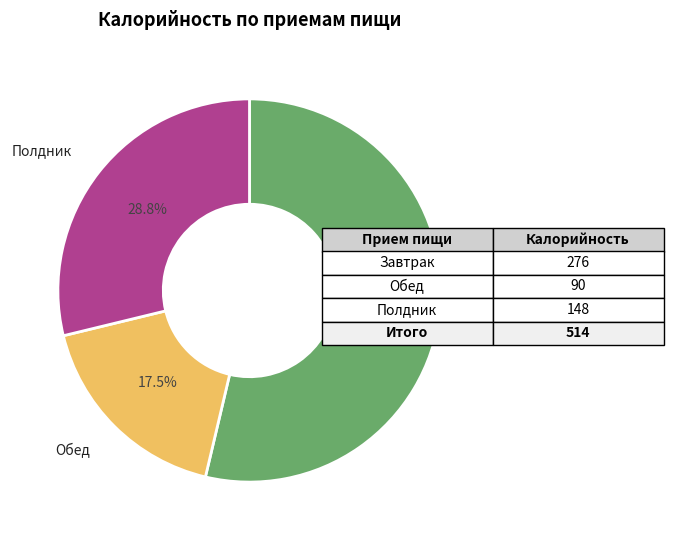

Is there any slice that represents more than half of the pie?

Yes